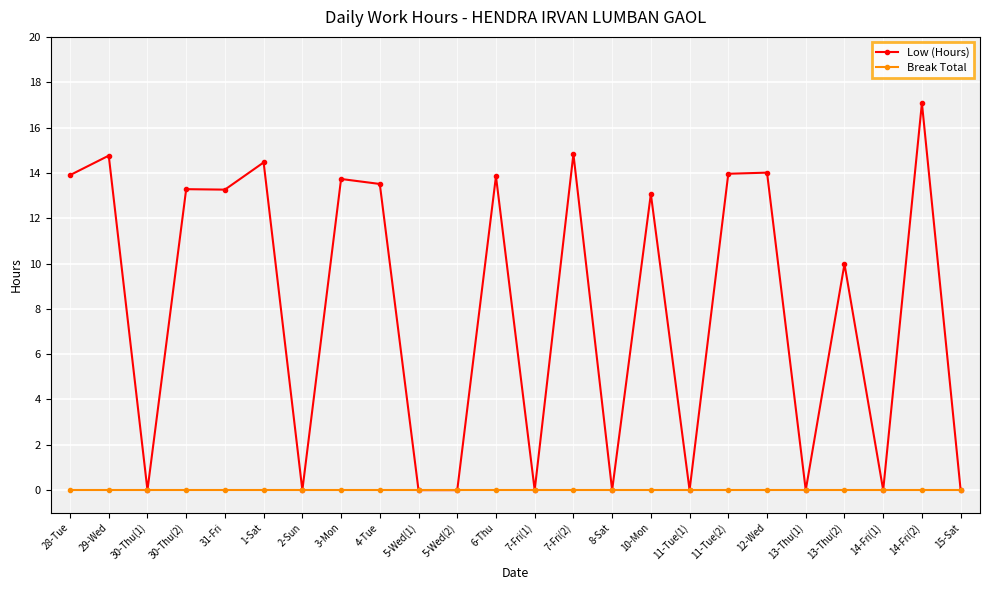

What is the label of the 23rd point from the left?

14-Fri(2)